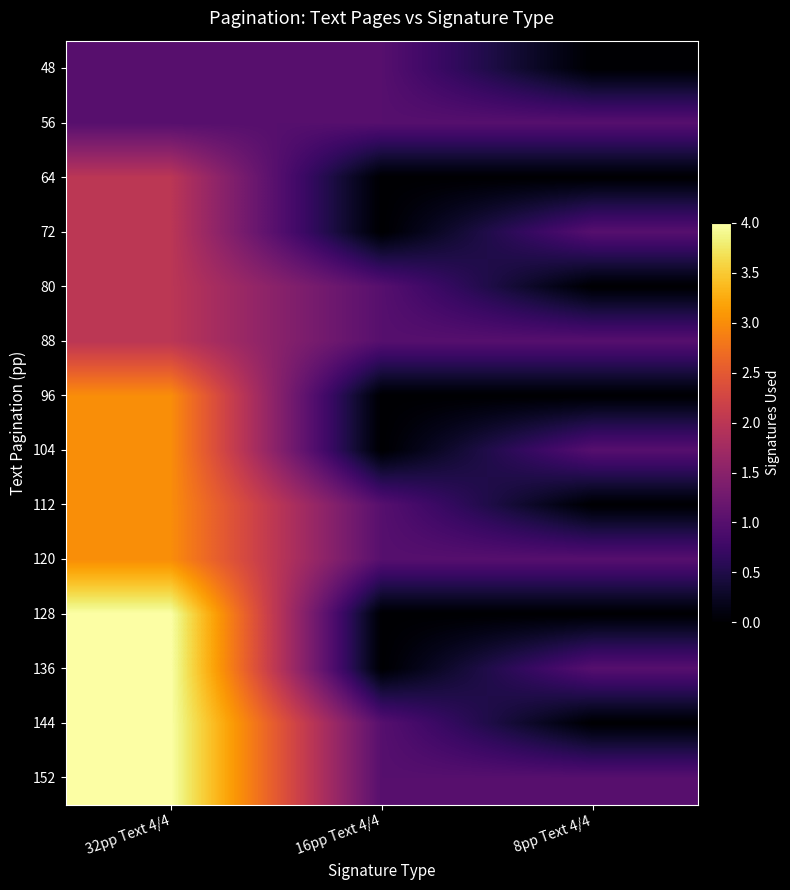

Between 32pp Text 4/4 and 16pp Text 4/4, which is larger?

32pp Text 4/4